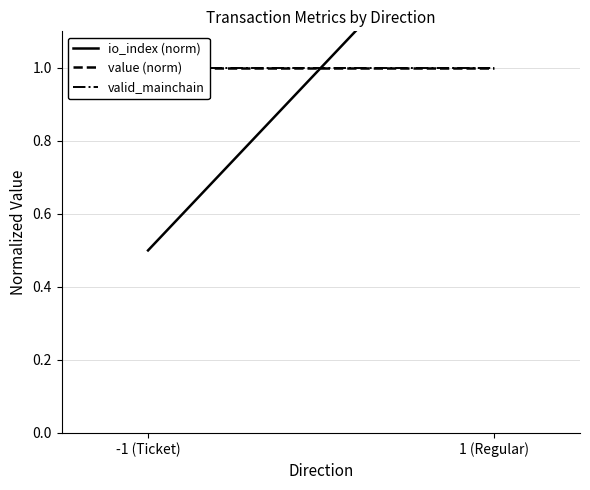

Between -1 (Ticket) and 1 (Regular), which is larger?

1 (Regular)